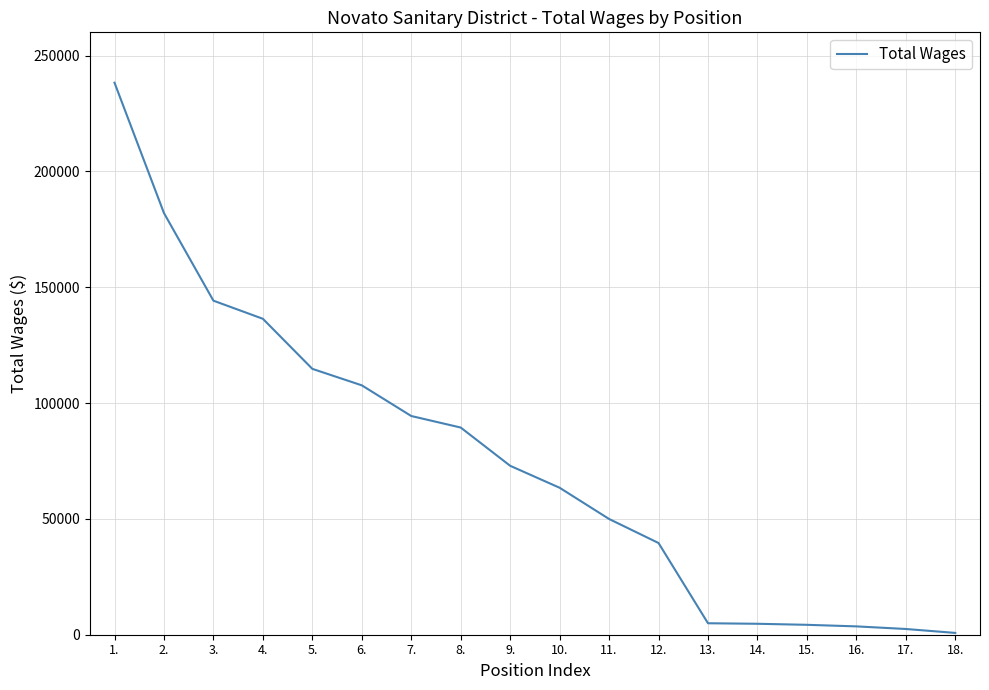

What is the difference between the maximum and minimum values?

237480